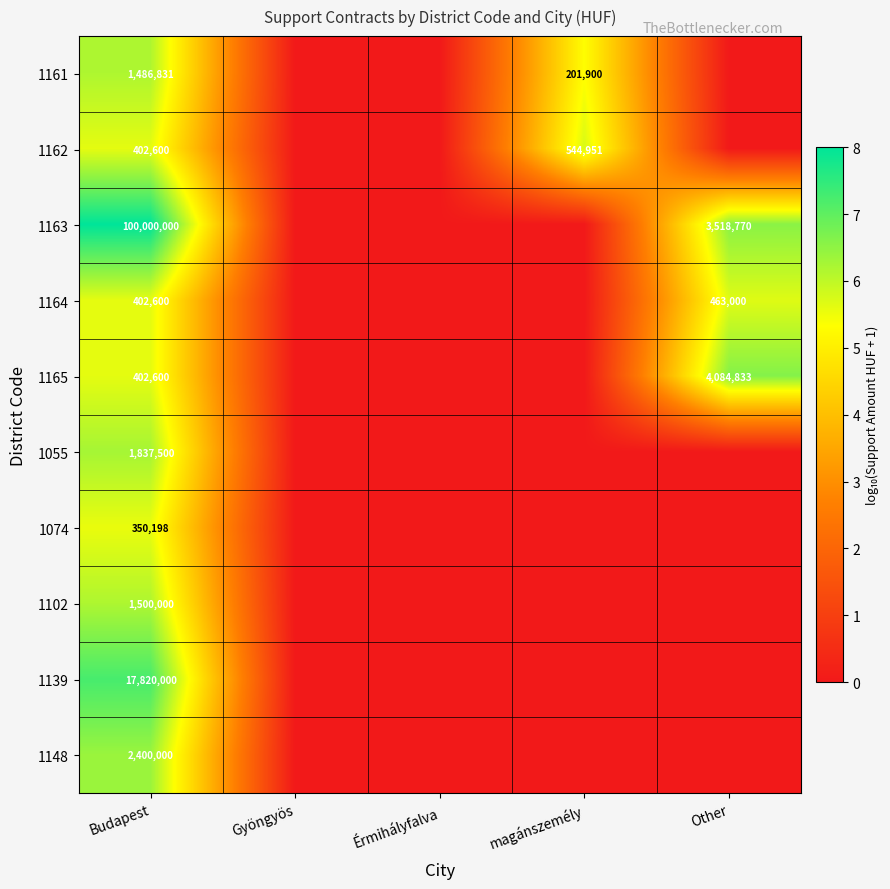

The value of 1055 at Budapest is 403250. True or false?

False